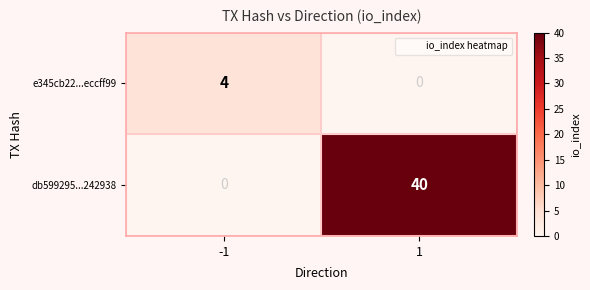

What is the highest value of the db599295...242938 series?

40